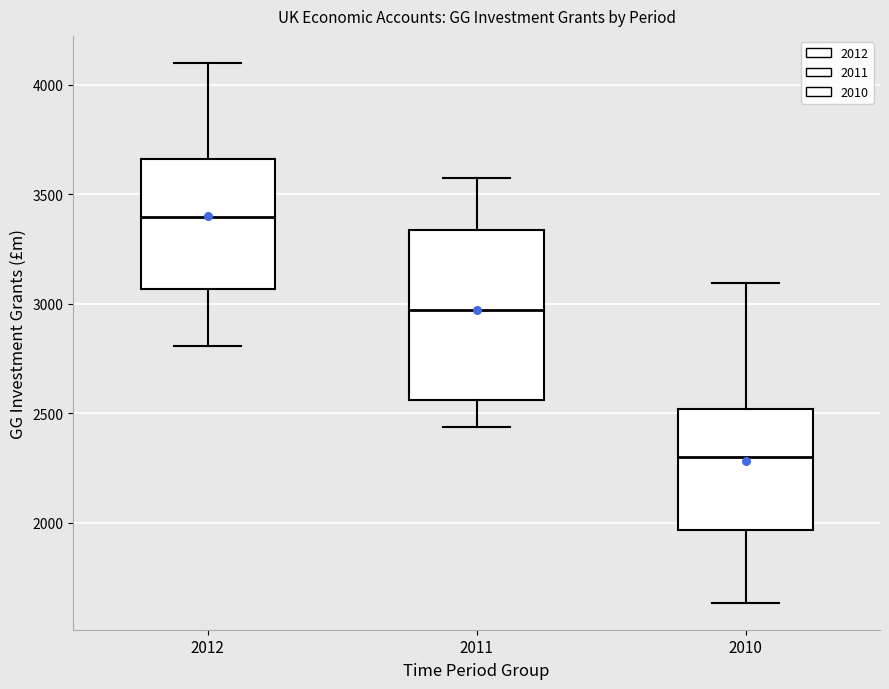

Which box is the tallest, from its lower edge to its upper edge?

2011